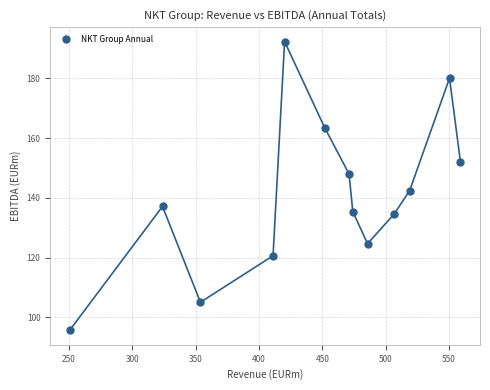

What Y value in the scatter plot is closest to 144?

142.4